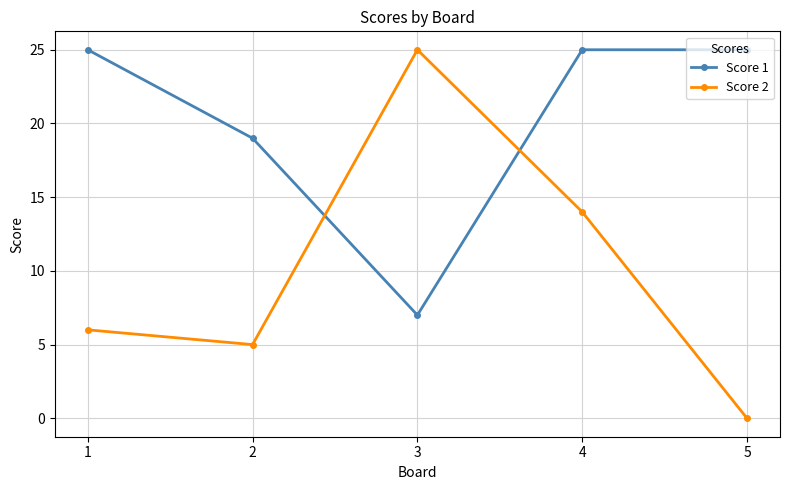

Which series has the widest spread of values?

Score 2